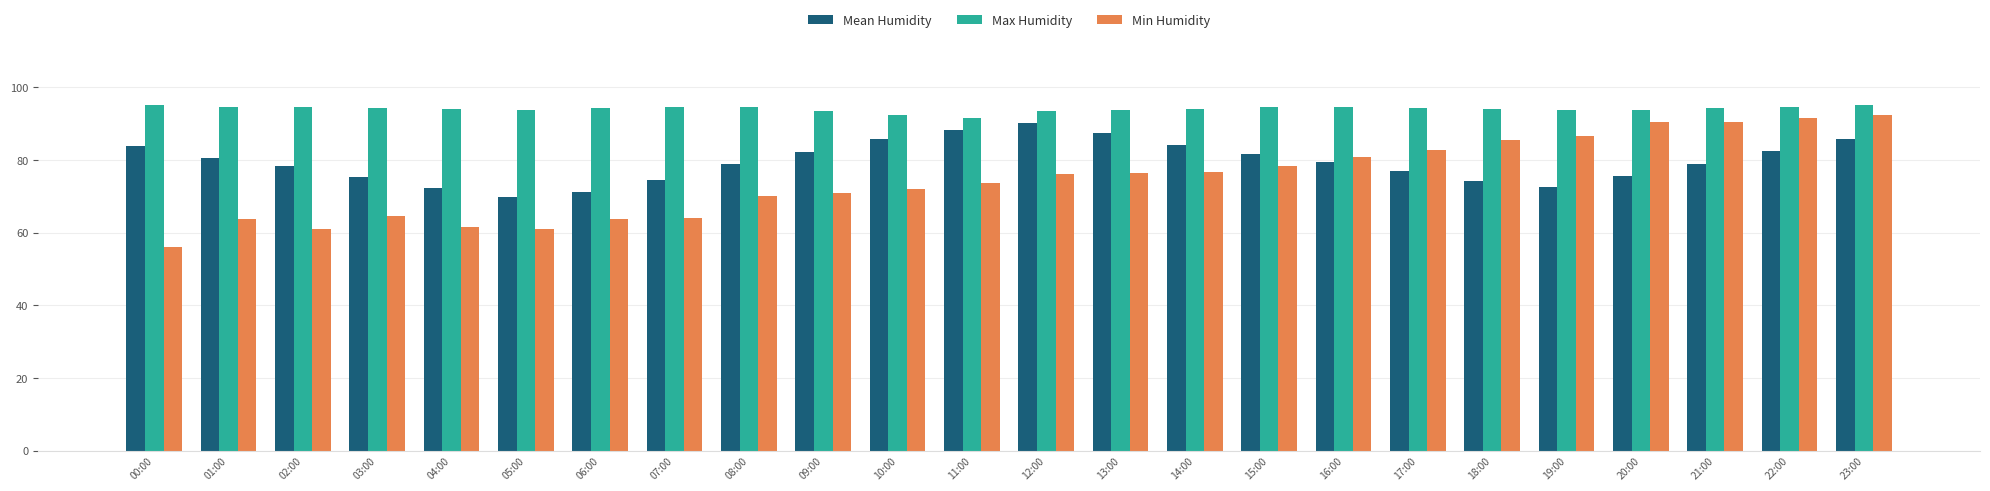

Which label corresponds to the smallest value in the chart?

00:00